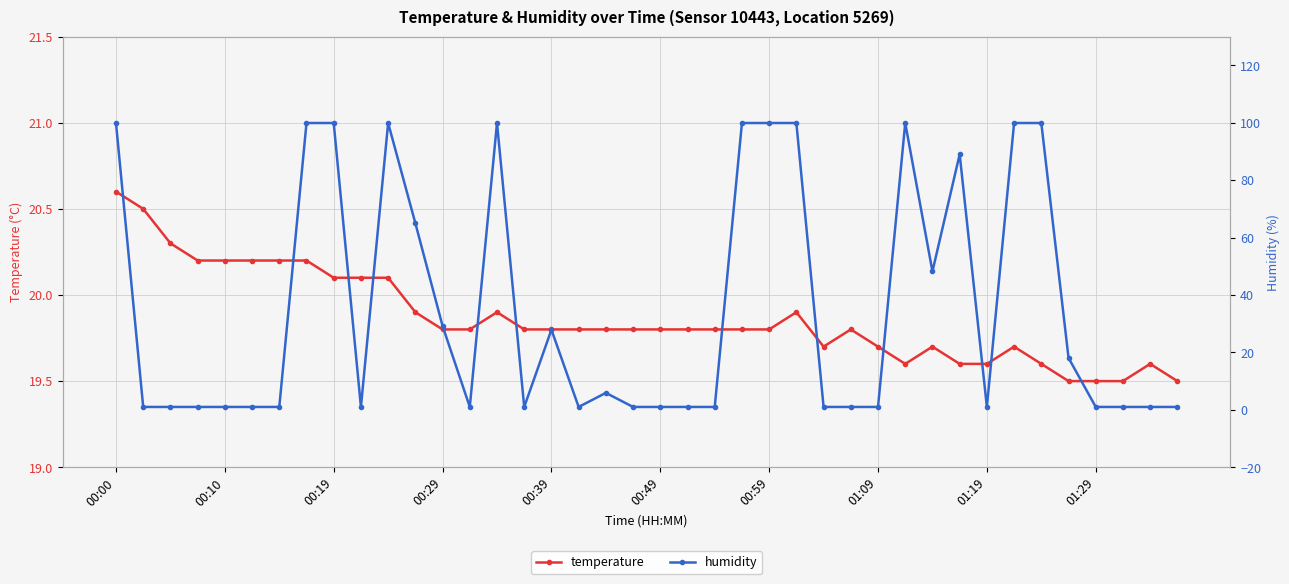

What is the minimum value for temperature?

19.5